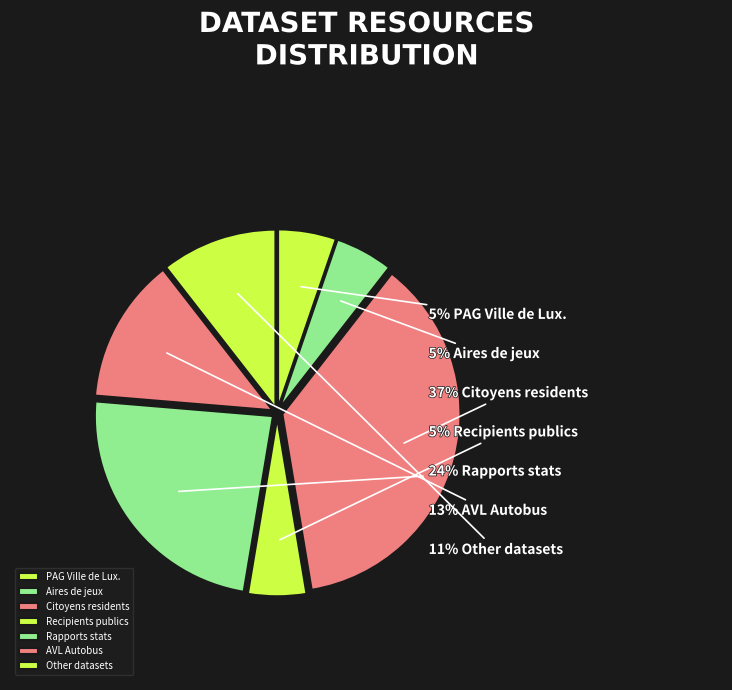

Does any single category account for the majority?

No